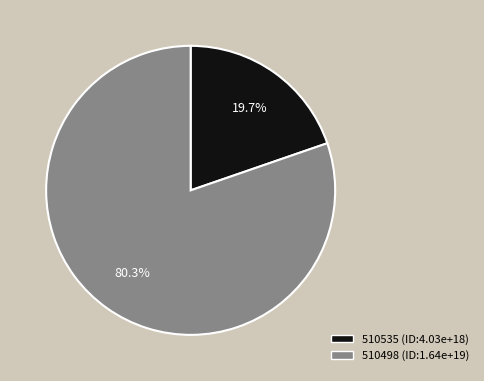

What is the smallest slice in the pie chart?

510535